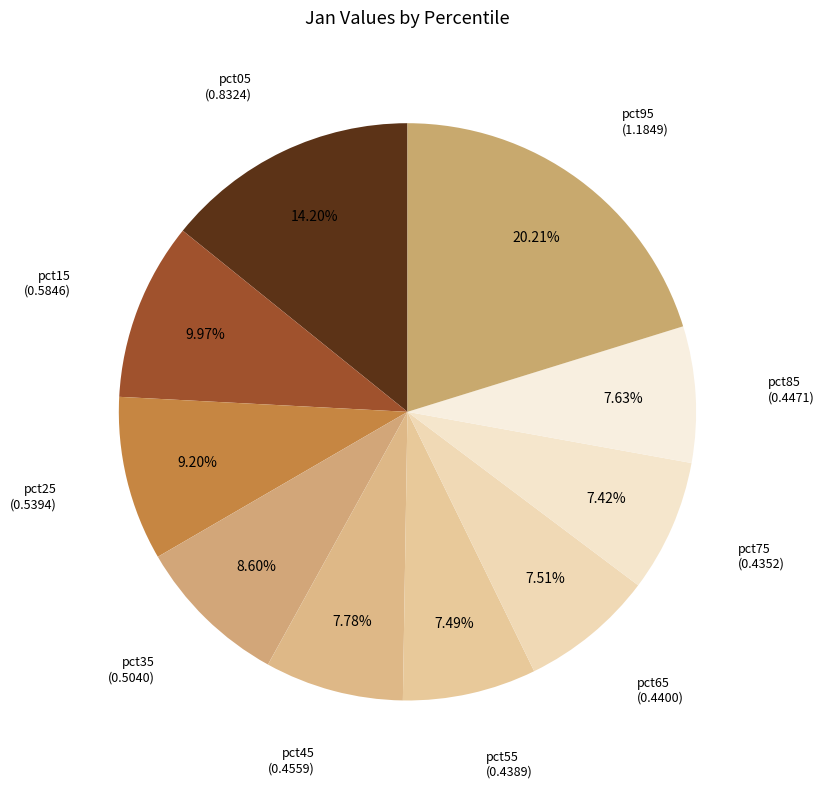

To the nearest percent, what portion does pct45 represent?

8%